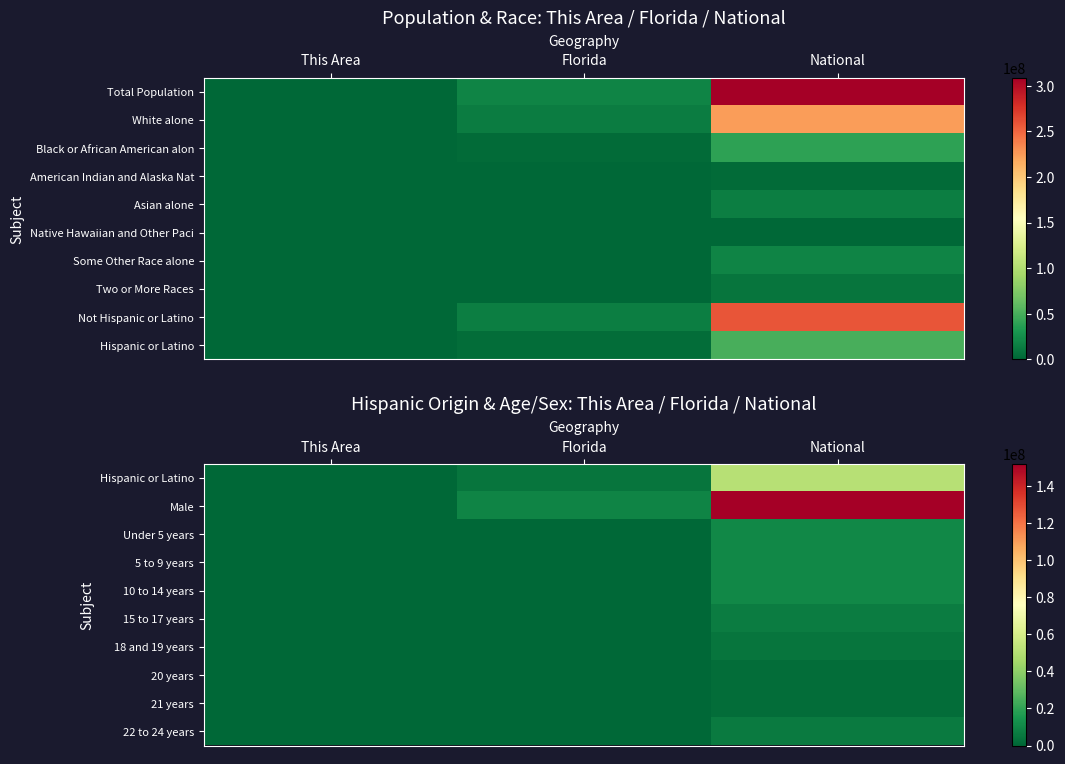

Which has a higher value, Florida or National?

National